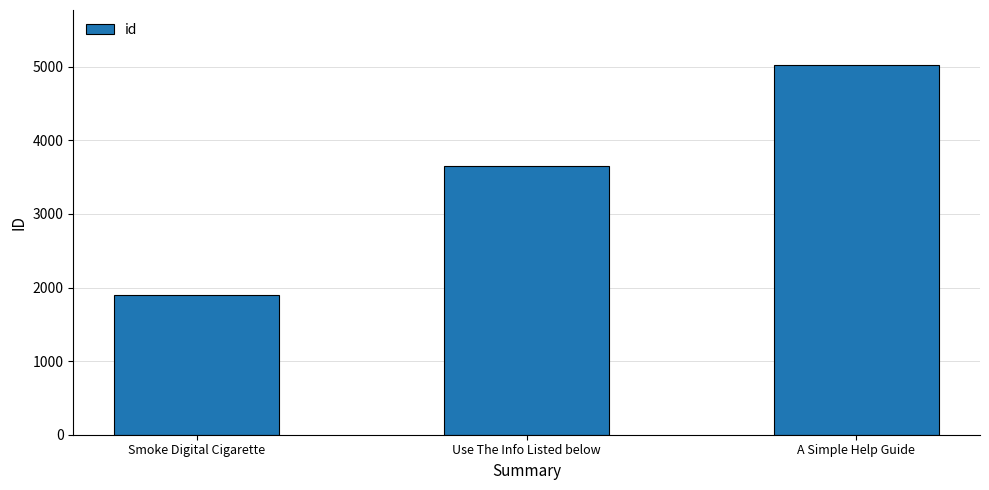

What is the sum of the values at A Simple Help Guide and Use The Info Listed below?

8677